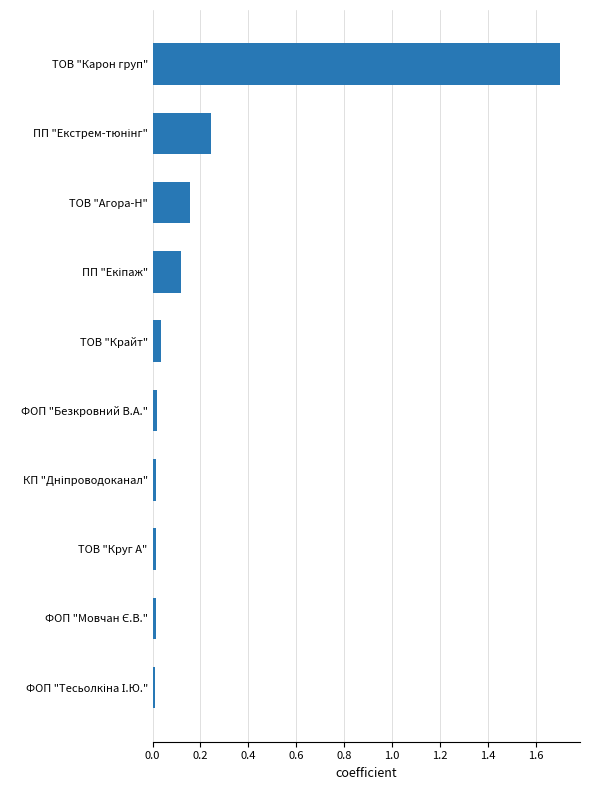

What is the label of the 10th bar from the bottom?

ТОВ "Карон груп"